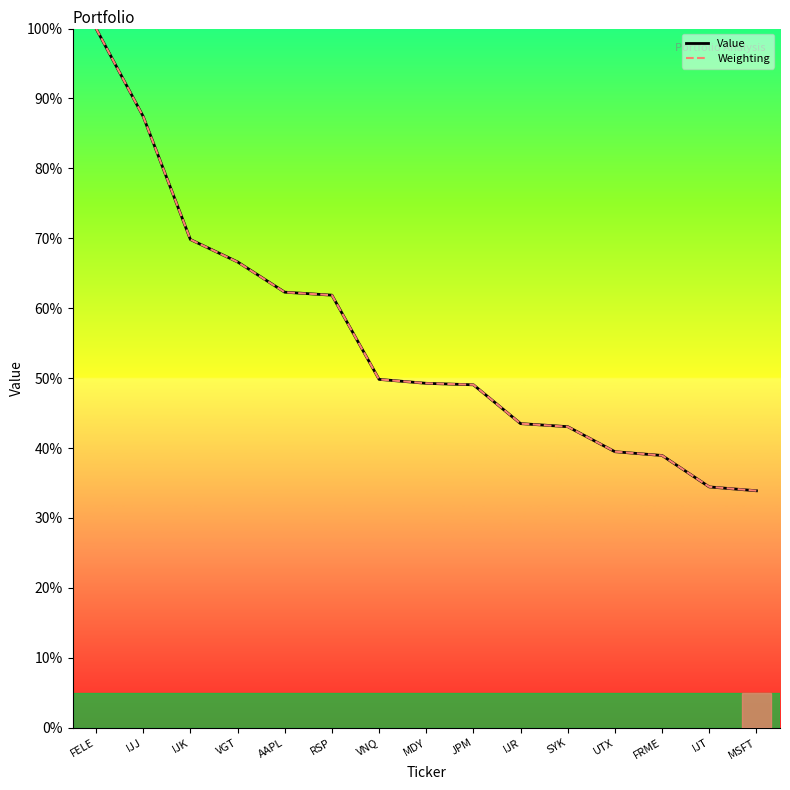

The value of Value at RSP is 61.9. True or false?

True